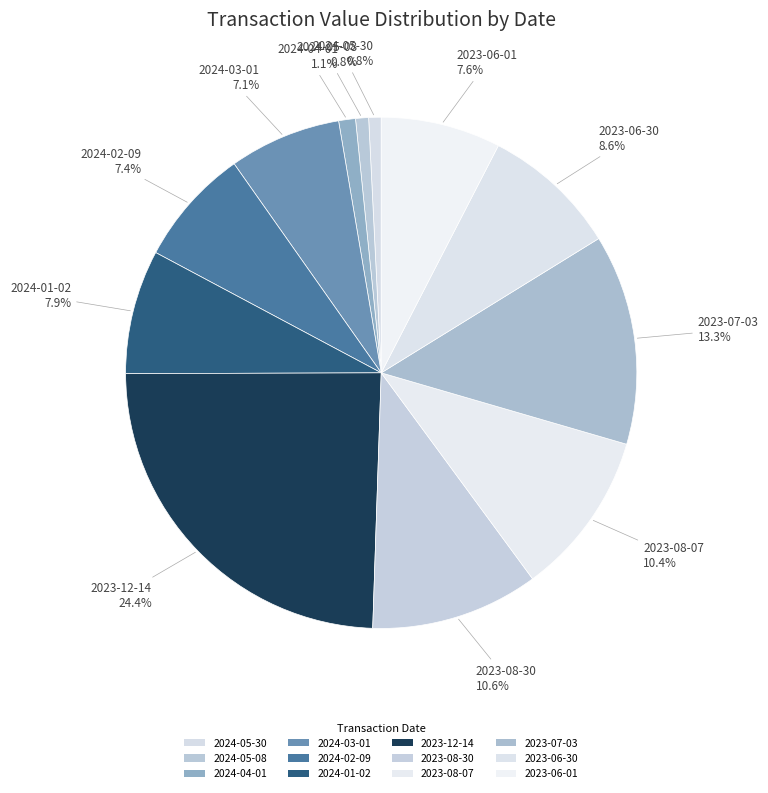

How many segments does this pie chart have?

12